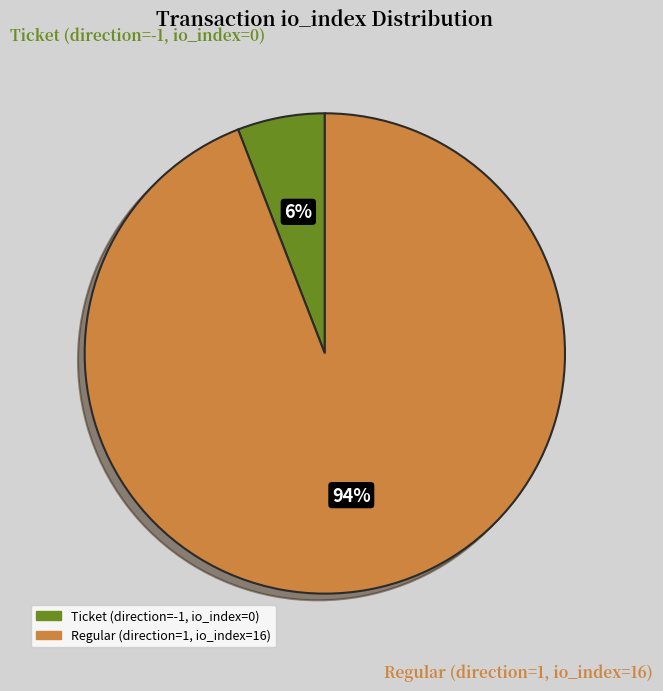

Does any single category account for the majority?

Yes